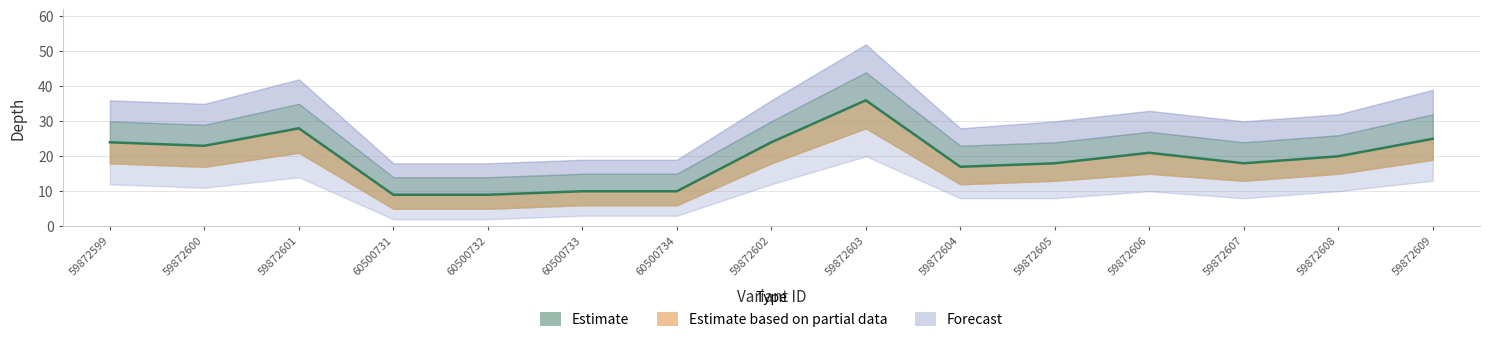

What is the label of the 10th point from the right?

60500733